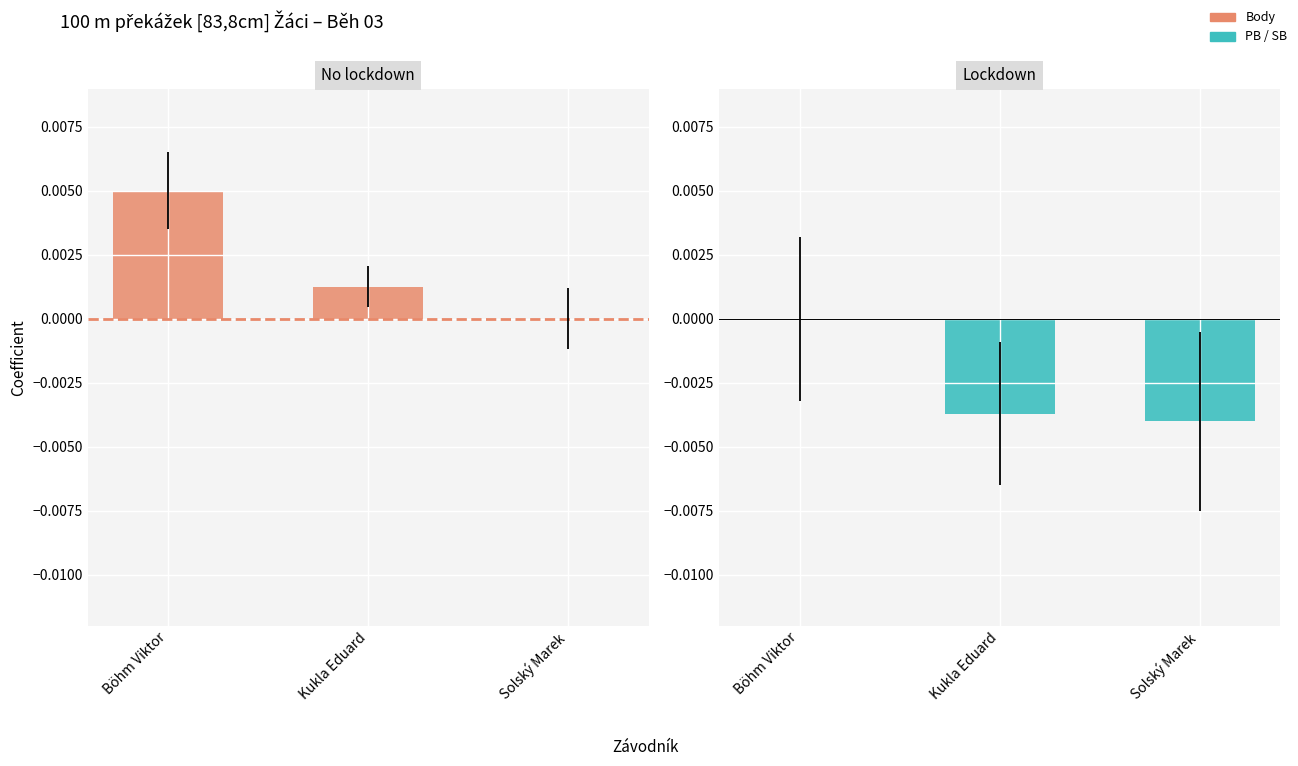

List the series in order of their overall mean, lowest first.

PB / SB, Body